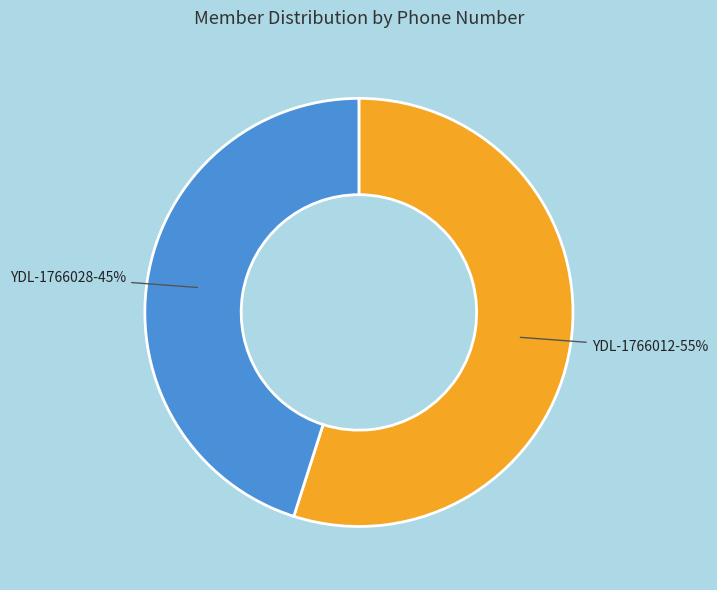

What is the majority slice?

YDL-1766012